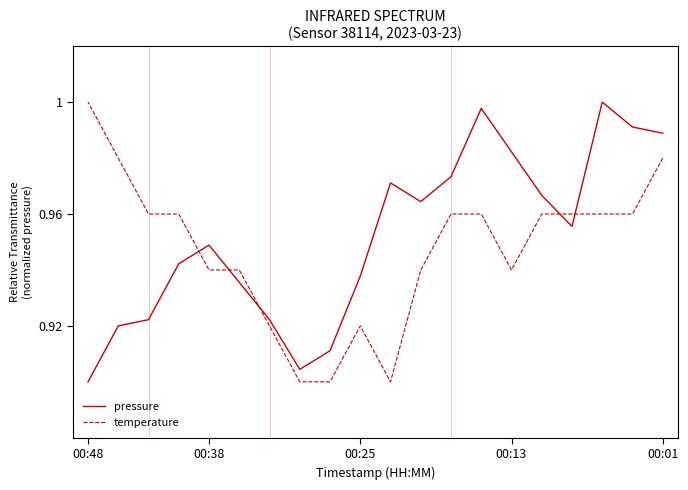

What position from the right is 9?

11